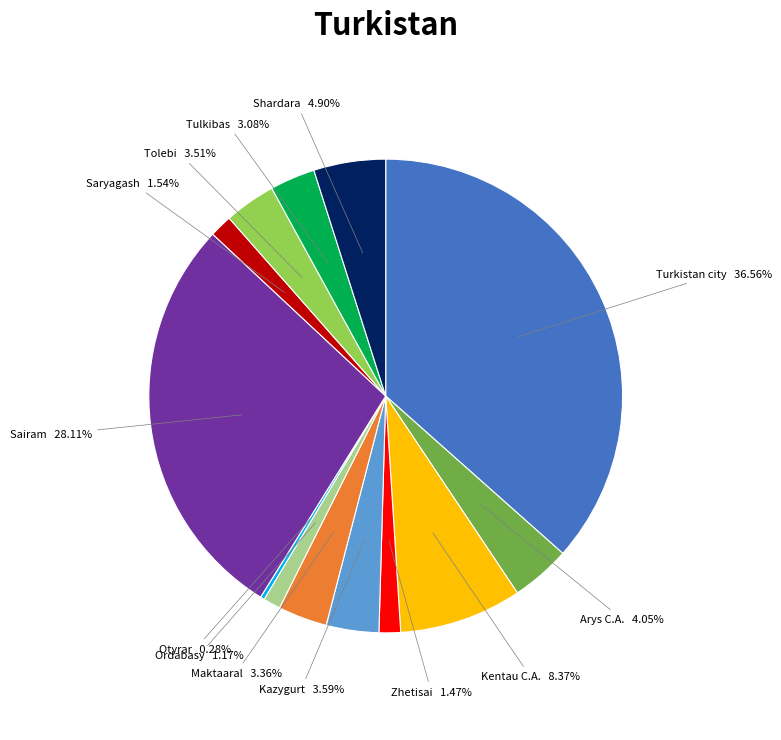

Between Sairam and Tulkibas, which is larger?

Sairam